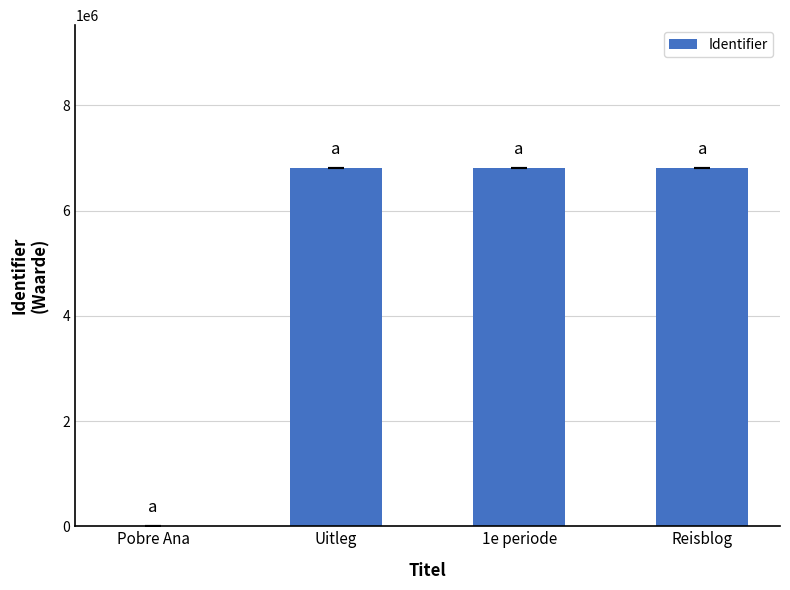

What is the greatest value displayed?

6804047